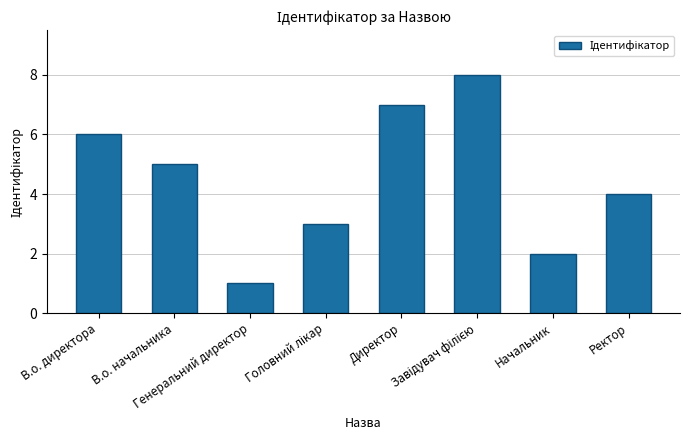

How many values are between 3 and 7?

5